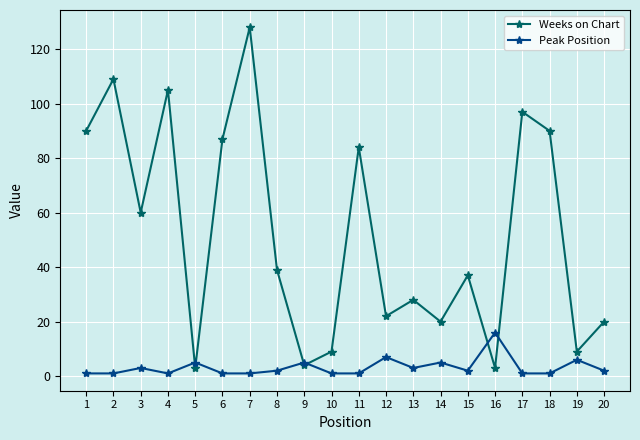

At which category is the sum across all series the highest?

7